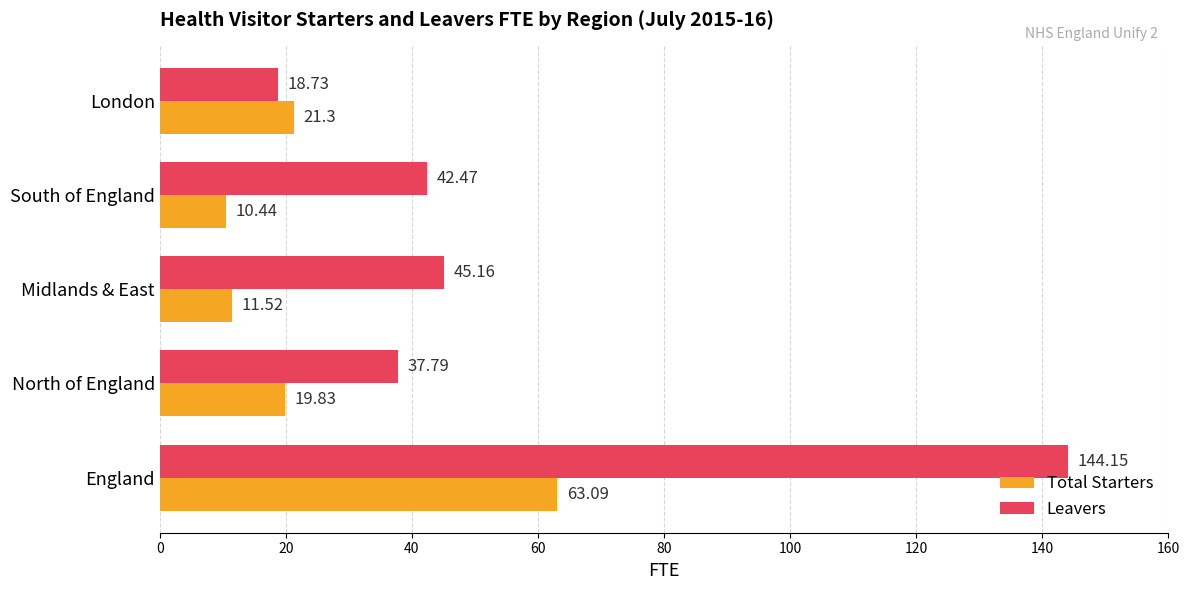

At how many categories does at least one series exceed 29?

4